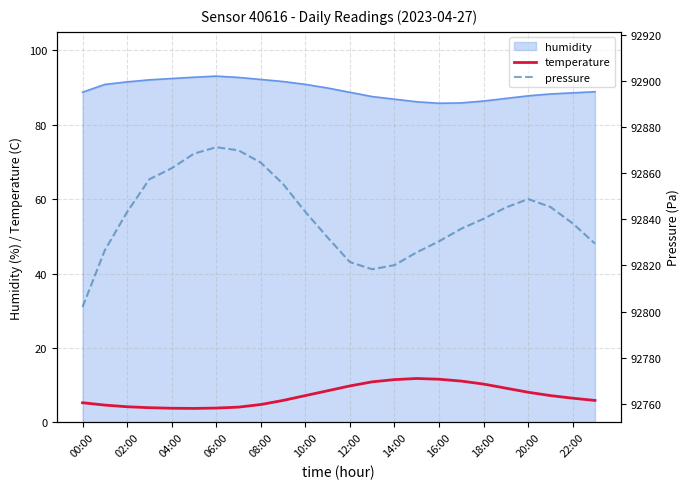

True or false: temperature and humidity intersect in this chart.

False